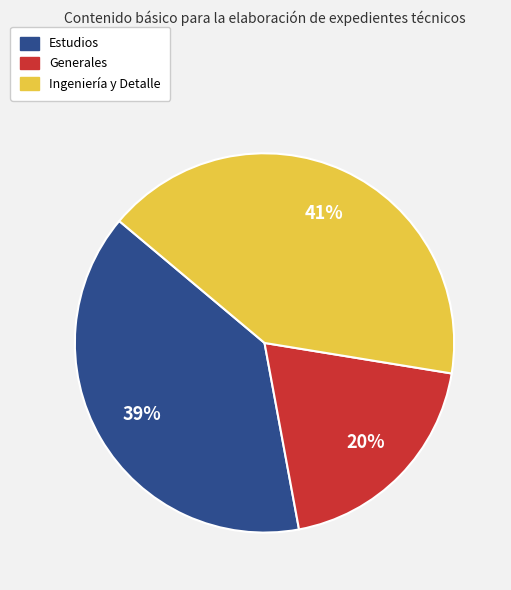

Which has a higher value, Ingeniería y Detalle or Estudios?

Ingeniería y Detalle